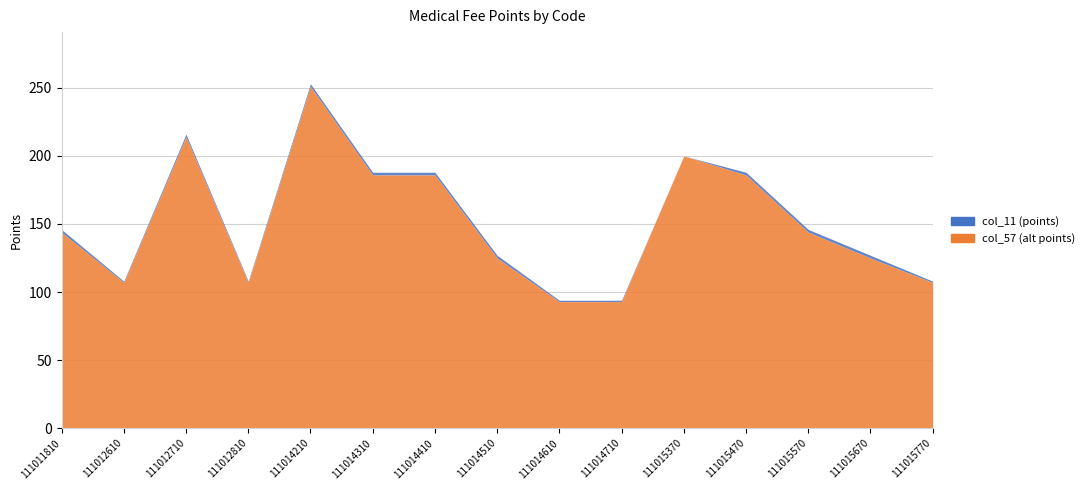

How many lines are shown in the chart?

2